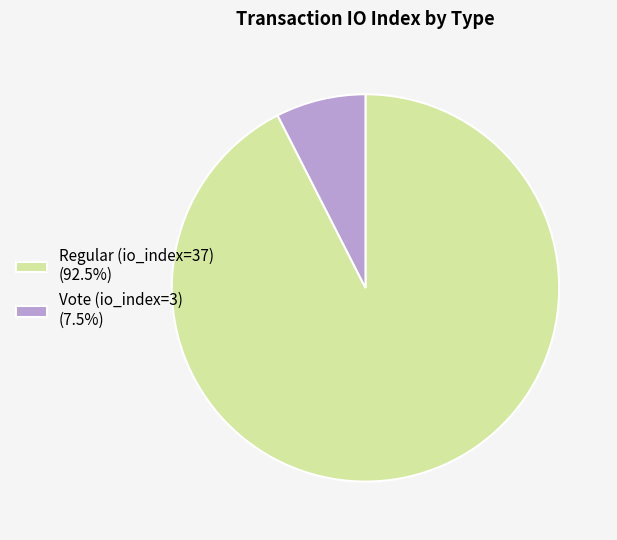

What is the largest slice in the pie chart?

Regular (io_index=37)